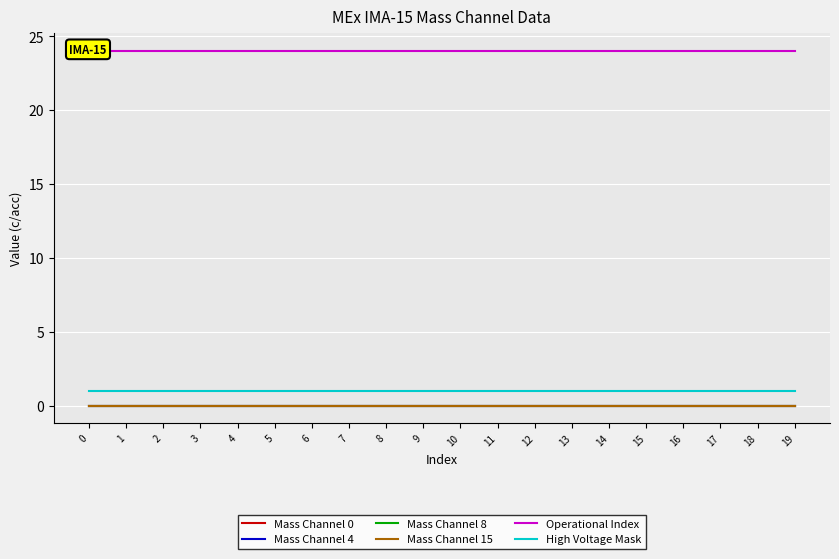

What is the sum of the High Voltage Mask values at 12 and 17?

2